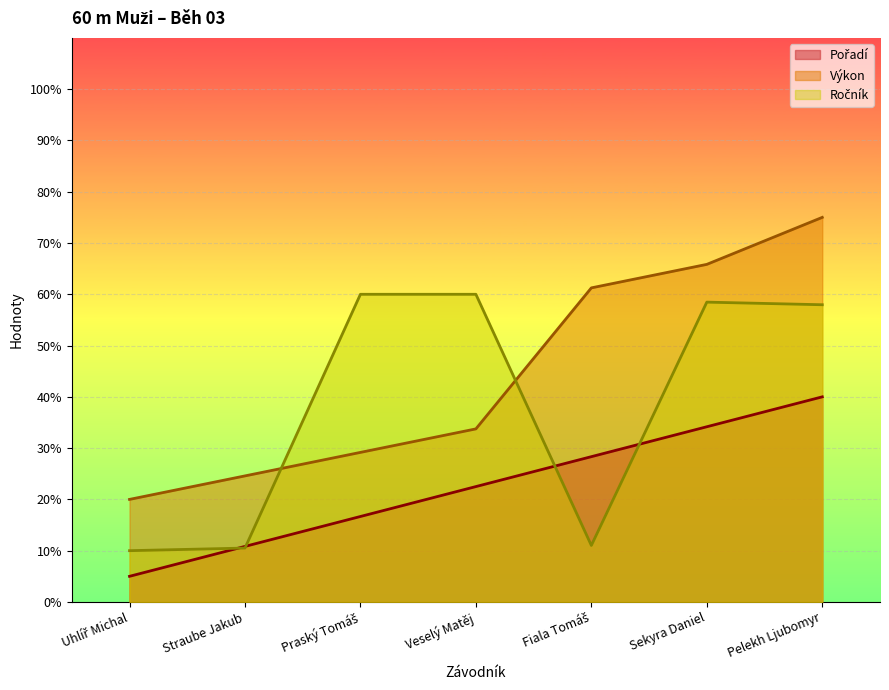

Which has a higher value, Sekyra Daniel or Praský Tomáš?

Sekyra Daniel